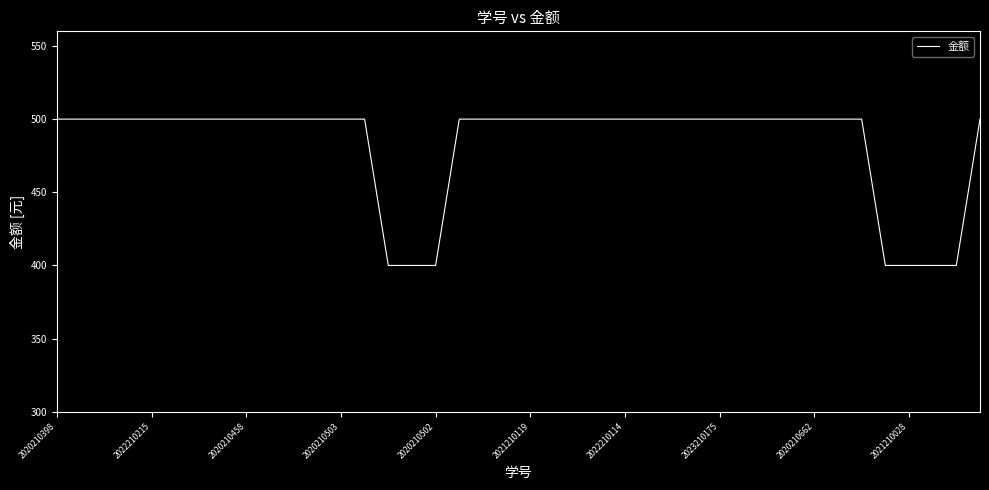

Reading right to left, list all the values displayed in this chart.

500	400	400	400	400	500	500	500	500	500	500	500	500	500	500	500	500	500	500	500	500	500	500	400	400	400	500	500	500	500	500	500	500	500	500	500	500	500	500	500